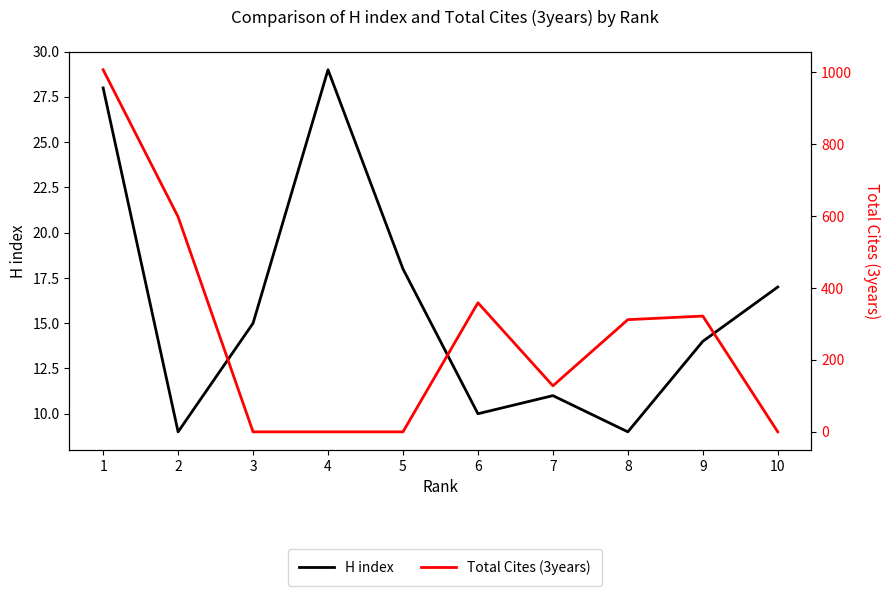

At which category does the chart reach its minimum across all series?

3